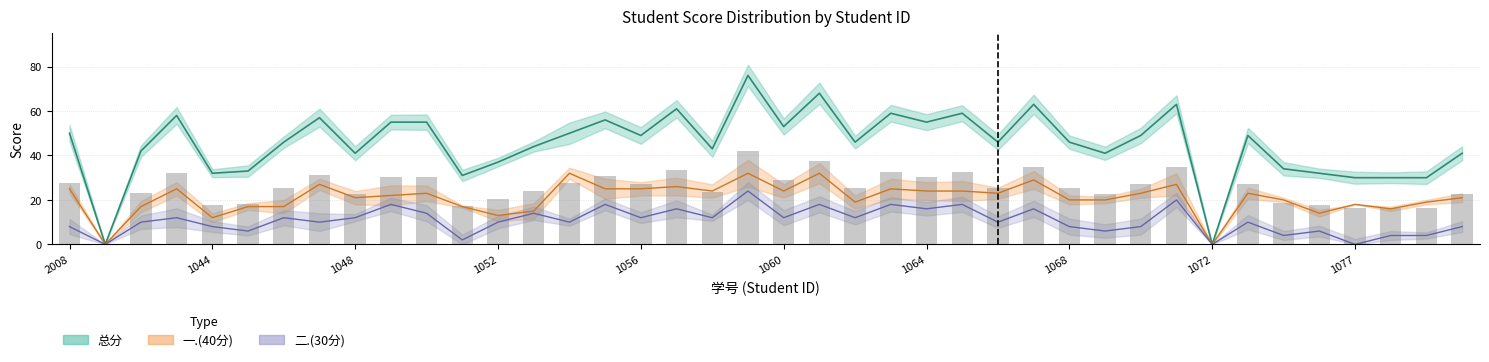

List the labels in order of 一.(40分) value, largest first.

2023161054, 2023161059, 2023161061, 2023161067, 2023161047, 2023161071, 2023161057, 2022122008, 2023161043, 2023161055, 2023161056, 2023161063, 2023161058, 2023161060, 2023161064, 2023161065, 2023161050, 2023161066, 2023161070, 2023161073, 2023161049, 2023161048, 2023161080, 2023161068, 2023161069, 2023161075, 2023161062, 2023161079, 2023161077, 2023161042, 2023161045, 2023161046, 2023161051, 2023161078, 2023161053, 2023161076, 2023161052, 2023161044, 2023161041, 2023161072